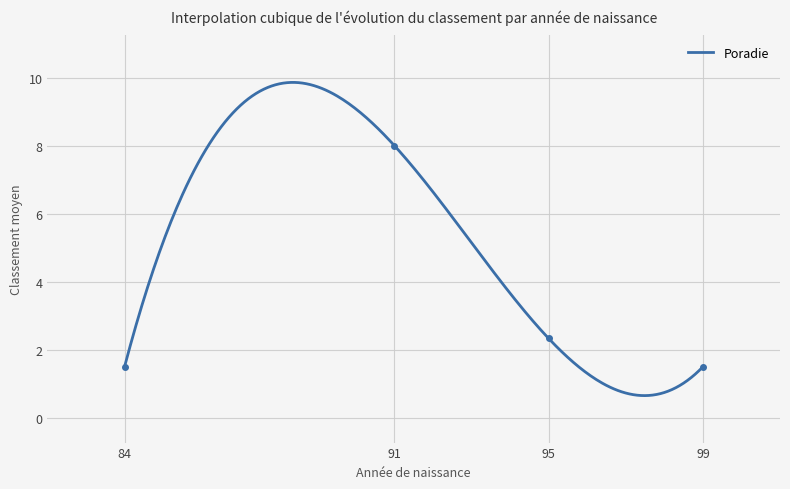

What is the highest value of the Poradie series?

9.9